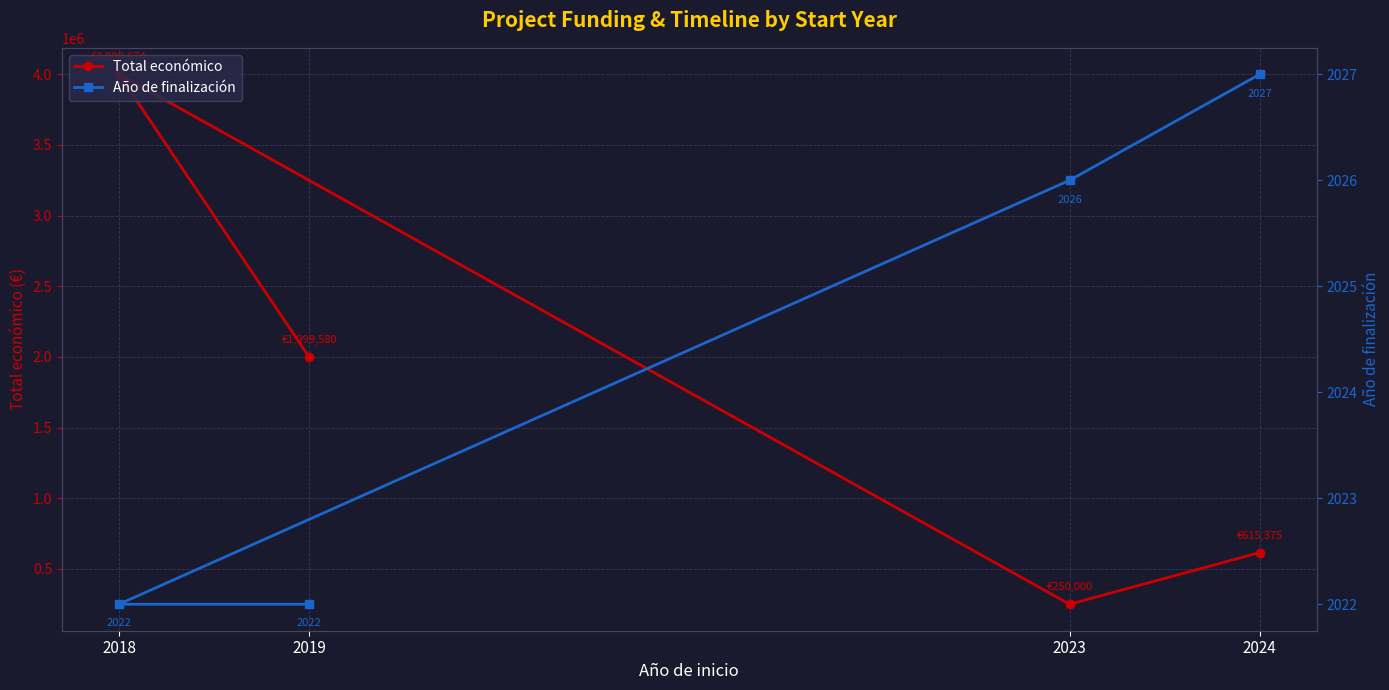

True or false: Año de finalización and Total económico cross at least once.

False